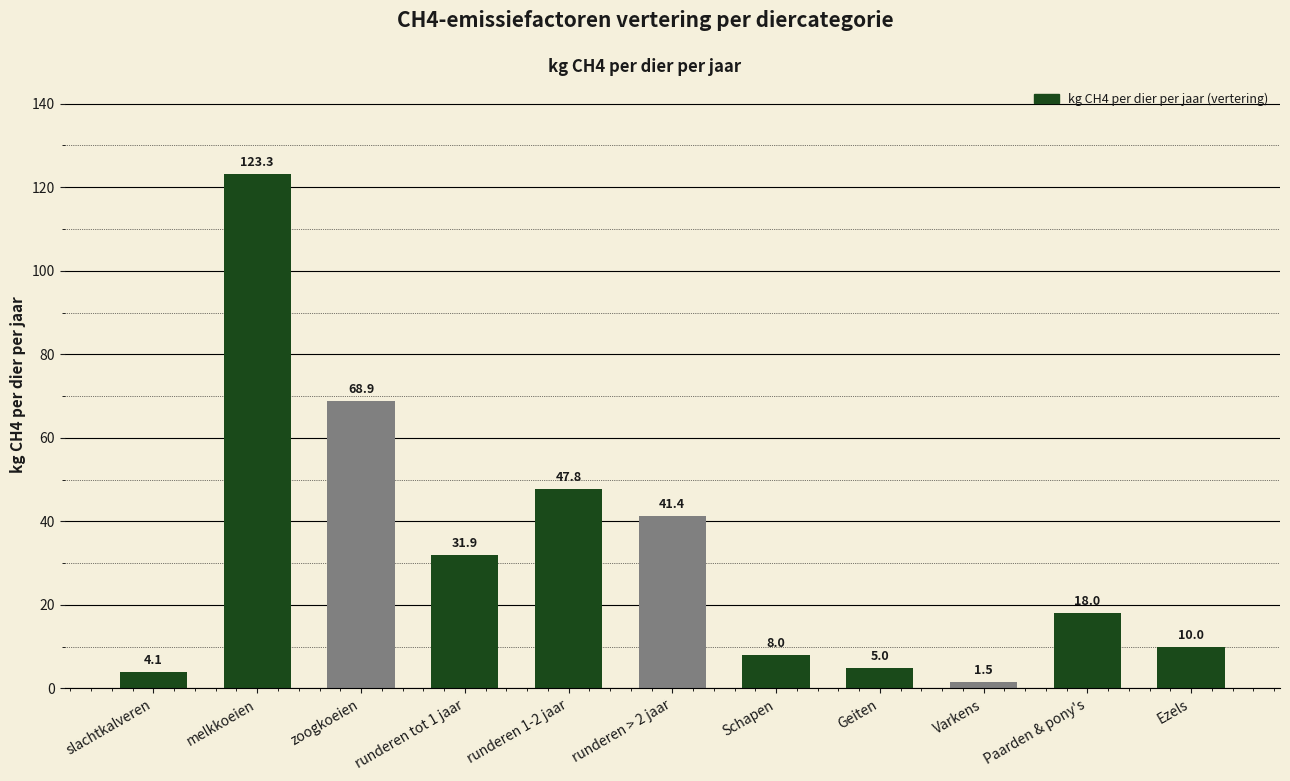

List the labels in order of value, largest first.

melkkoeien, zoogkoeien, runderen 1-2 jaar, runderen > 2 jaar, runderen tot 1 jaar, Paarden & pony's, Ezels, Schapen, Geiten, slachtkalveren, Varkens